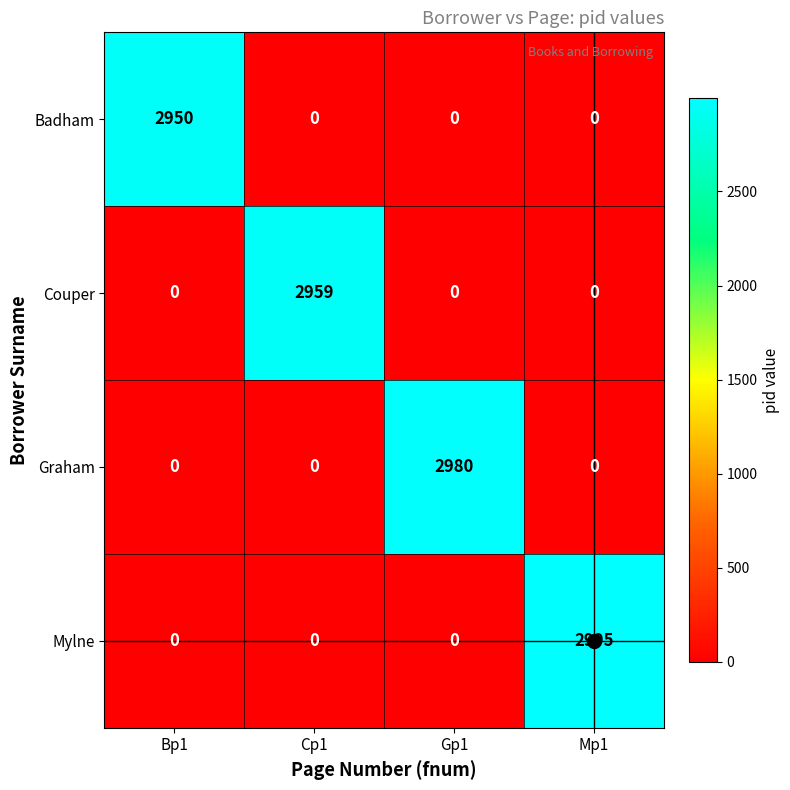

What is the difference between the maximum and minimum values in the Couper series?

2959